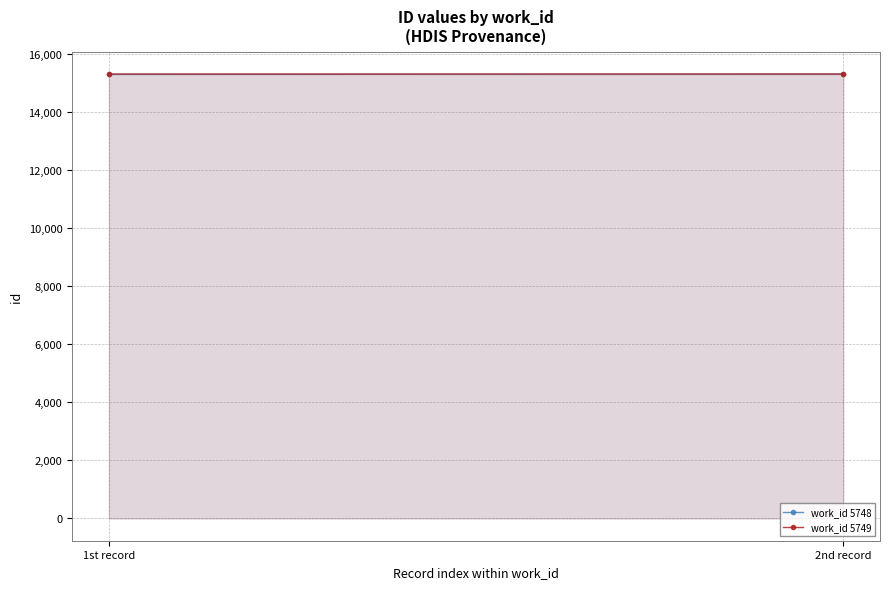

At how many categories does at least one series exceed 15309?

2